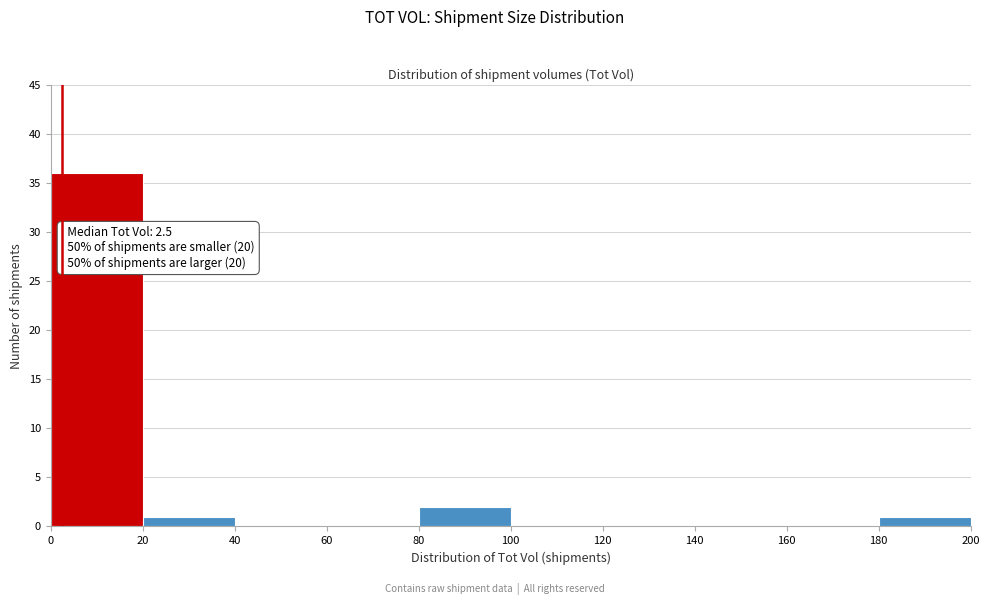

Over which range of the x-axis is the bar tallest?

0 to 20